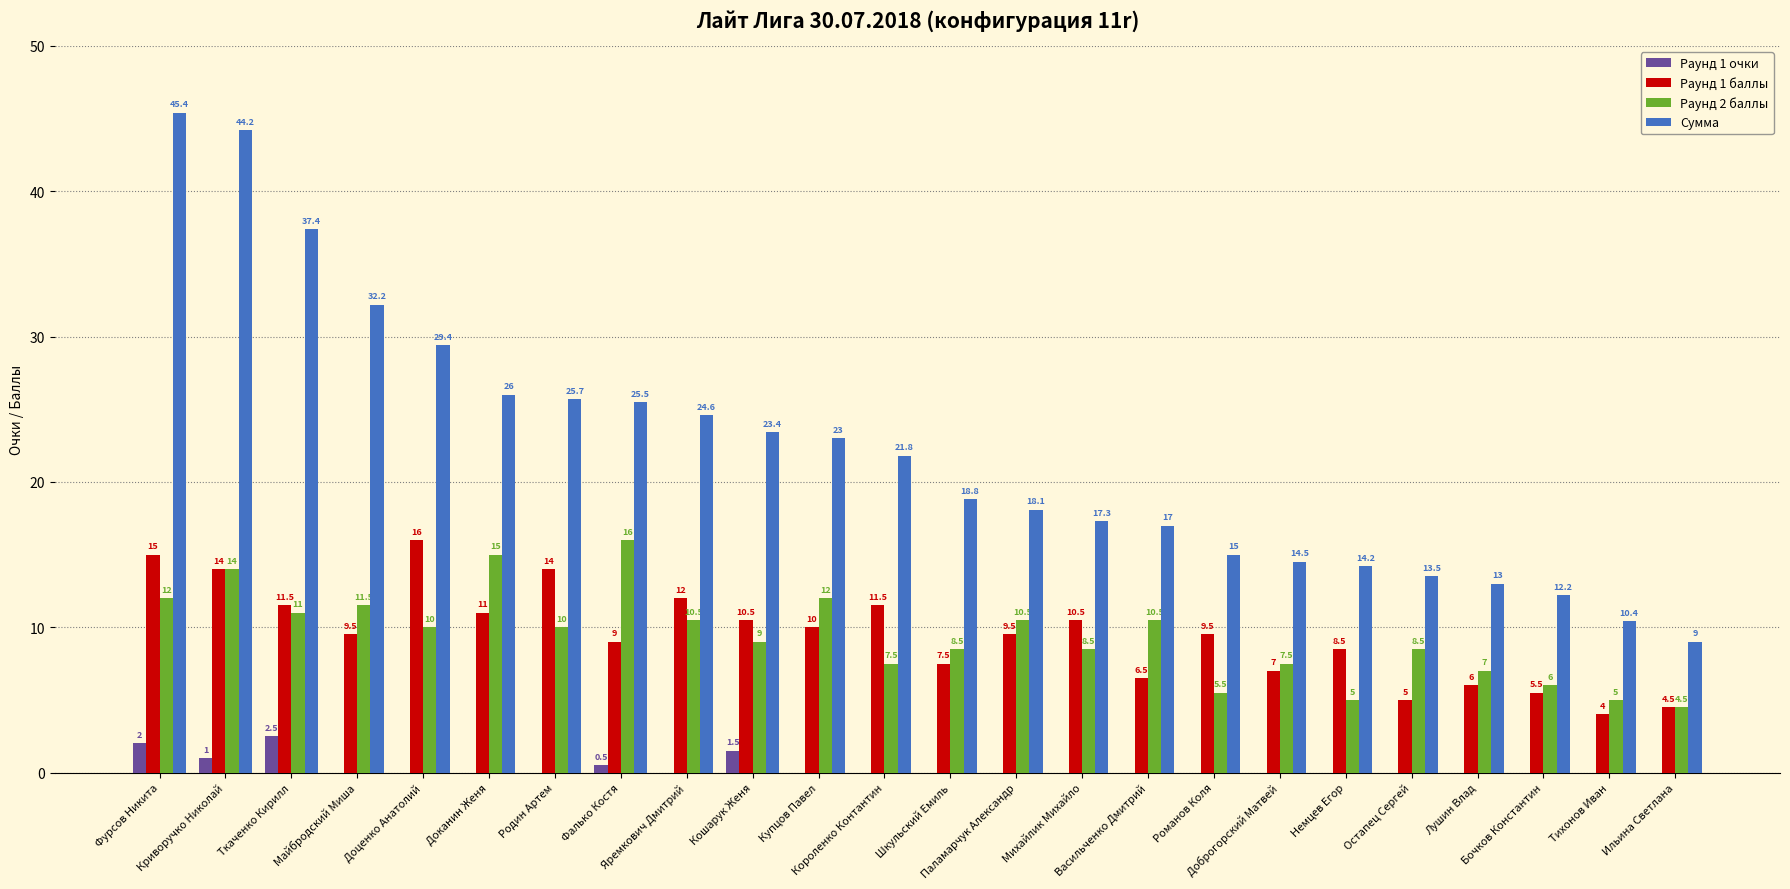

Reading right to left, extract all data points from this chart.

Раунд 1 очки: Ильина Светлана=0.0	Тихонов Иван=0.0	Бочков Константин=0.0	Лушин Влад=0.0	Остапец Сергей=0.0	Немцев Егор=0.0	Доброгорский Матвей=0.0	Романов Коля=0.0	Васильченко Дмитрий=0.0	Михайлик Михайло=0.0	Паламарчук Александр=0.0	Шкульский Емиль=0.0	Короленко Контантин=0.0	Купцов Павел=0.0	Кошарук Женя=1.5	Яремкович Дмитрий=0.0	Фалько Костя=0.5	Родин Артем=0.0	Доканин Женя=0.0	Доценко Анатолий=0.0	Майбродский Миша=0.0	Ткаченко Кирилл=2.5	Криворучко Николай=1.0	Фурсов Никита=2.0
Раунд 1 баллы: Ильина Светлана=4.5	Тихонов Иван=4.0	Бочков Константин=5.5	Лушин Влад=6.0	Остапец Сергей=5.0	Немцев Егор=8.5	Доброгорский Матвей=7.0	Романов Коля=9.5	Васильченко Дмитрий=6.5	Михайлик Михайло=10.5	Паламарчук Александр=9.5	Шкульский Емиль=7.5	Короленко Контантин=11.5	Купцов Павел=10.0	Кошарук Женя=10.5	Яремкович Дмитрий=12.0	Фалько Костя=9.0	Родин Артем=14.0	Доканин Женя=11.0	Доценко Анатолий=16.0	Майбродский Миша=9.5	Ткаченко Кирилл=11.5	Криворучко Николай=14.0	Фурсов Никита=15.0
Раунд 2 баллы: Ильина Светлана=4.5	Тихонов Иван=5.0	Бочков Константин=6.0	Лушин Влад=7.0	Остапец Сергей=8.5	Немцев Егор=5.0	Доброгорский Матвей=7.5	Романов Коля=5.5	Васильченко Дмитрий=10.5	Михайлик Михайло=8.5	Паламарчук Александр=10.5	Шкульский Емиль=8.5	Короленко Контантин=7.5	Купцов Павел=12.0	Кошарук Женя=9.0	Яремкович Дмитрий=10.5	Фалько Костя=16.0	Родин Артем=10.0	Доканин Женя=15.0	Доценко Анатолий=10.0	Майбродский Миша=11.5	Ткаченко Кирилл=11.0	Криворучко Николай=14.0	Фурсов Никита=12.0
Сумма: Ильина Светлана=9.0	Тихонов Иван=10.4	Бочков Константин=12.2	Лушин Влад=13.0	Остапец Сергей=13.5	Немцев Егор=14.2	Доброгорский Матвей=14.5	Романов Коля=15.0	Васильченко Дмитрий=17.0	Михайлик Михайло=17.3	Паламарчук Александр=18.1	Шкульский Емиль=18.8	Короленко Контантин=21.8	Купцов Павел=23.0	Кошарук Женя=23.4	Яремкович Дмитрий=24.6	Фалько Костя=25.5	Родин Артем=25.7	Доканин Женя=26.0	Доценко Анатолий=29.4	Майбродский Миша=32.2	Ткаченко Кирилл=37.4	Криворучко Николай=44.2	Фурсов Никита=45.4